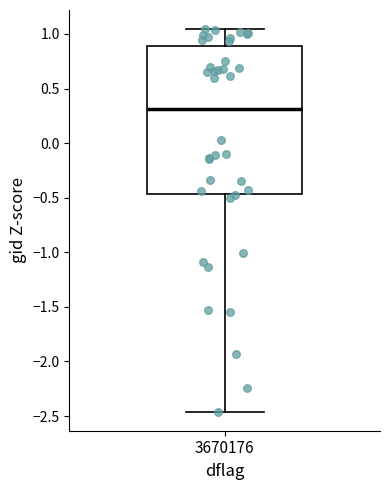

Read this box plot against the y-axis: the position of the median line, the range covered by the box, and the ends of both whiskers. The values are not printed on the chart, so give them approximately, as read against the axis.

median 0.30, box -0.45 to 0.90, whiskers -2.45 to 1.05